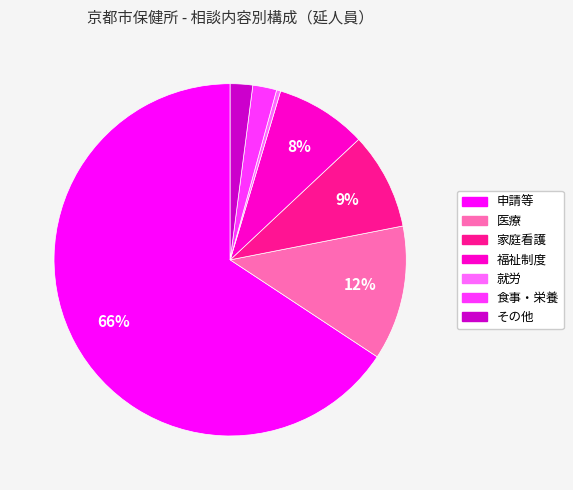

Is it true that 申請等 is 73% of the pie?

False